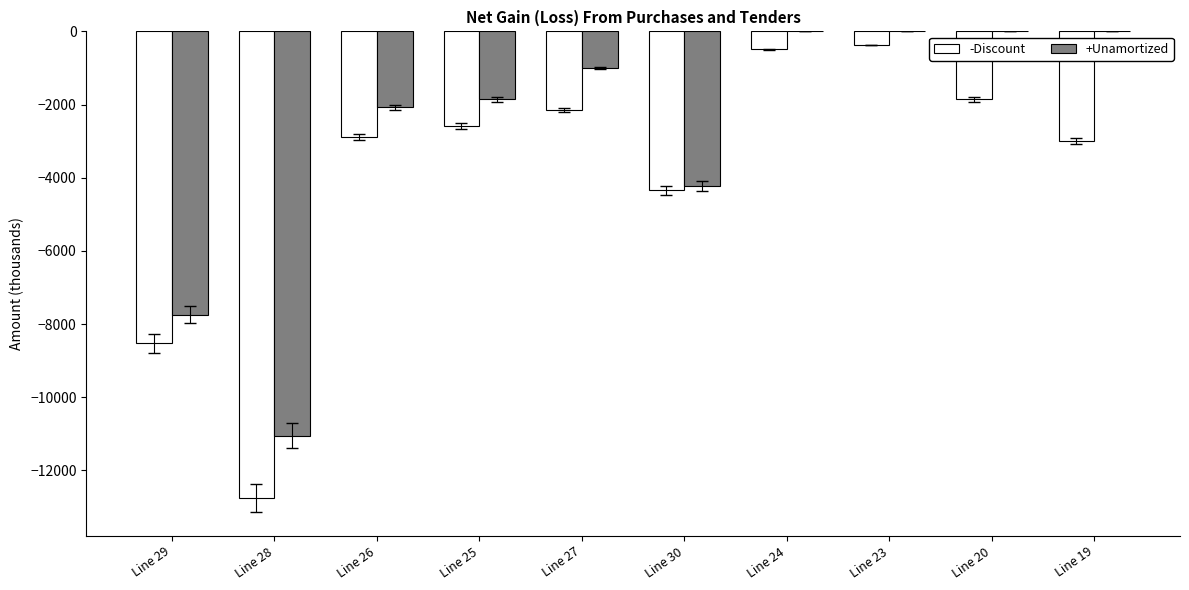

What is the sum of all +Unamortized values?

-27955.7